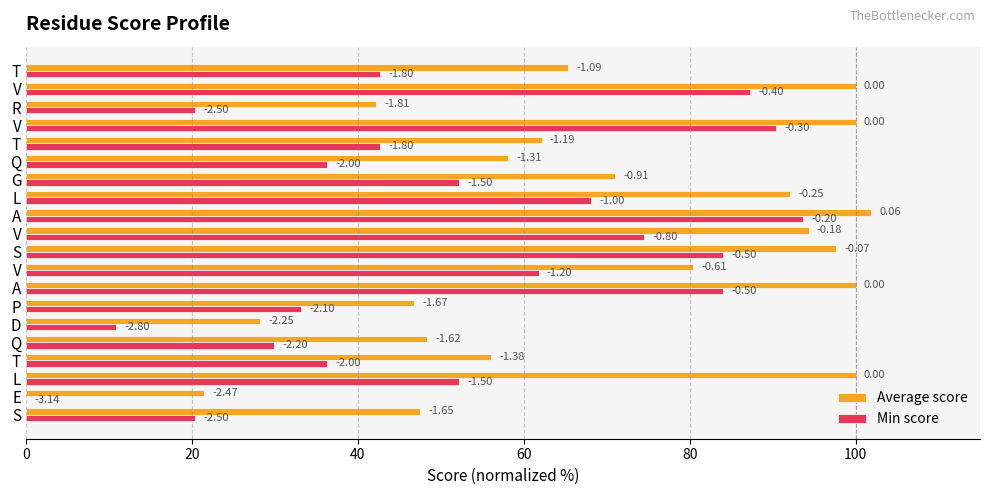

What are all the series names shown in the legend?

Average score, Min score